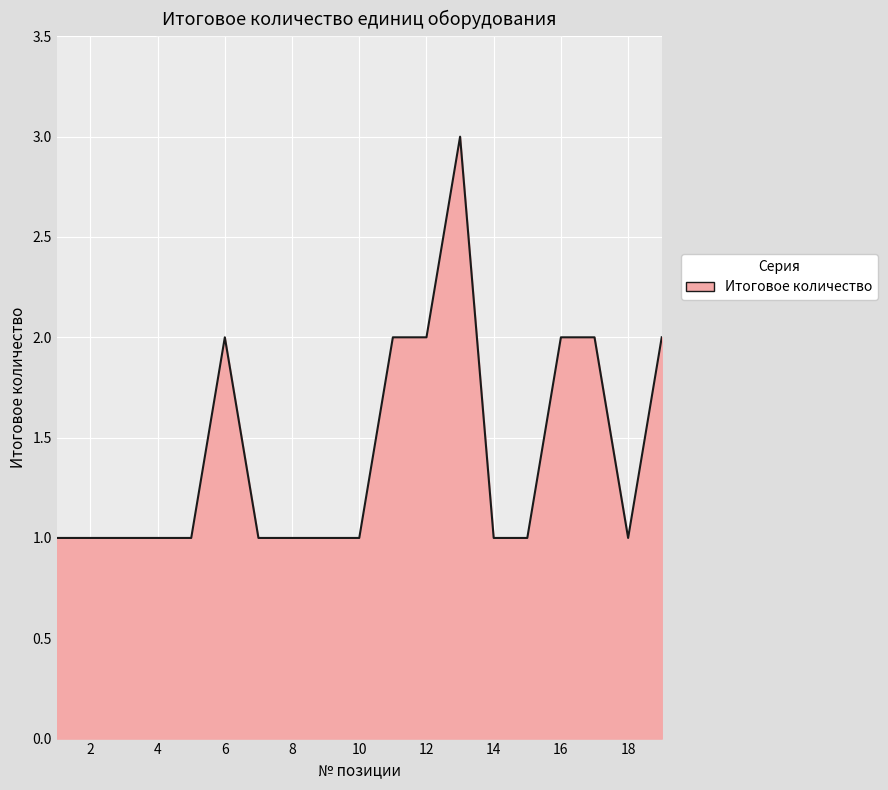

What is the maximum value shown in the chart?

3